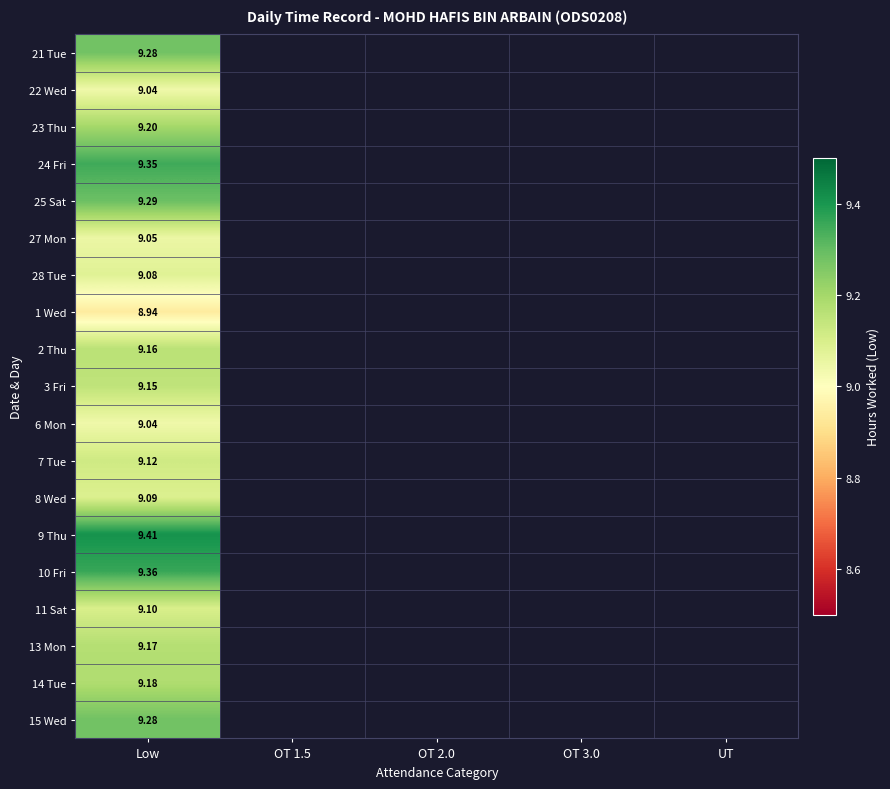

List the series in order of their peak value, highest first.

9 Thu, 10 Fri, 24 Fri, 25 Sat, 21 Tue, 15 Wed, 23 Thu, 14 Tue, 13 Mon, 2 Thu, 3 Fri, 7 Tue, 11 Sat, 8 Wed, 28 Tue, 27 Mon, 22 Wed, 6 Mon, 1 Wed